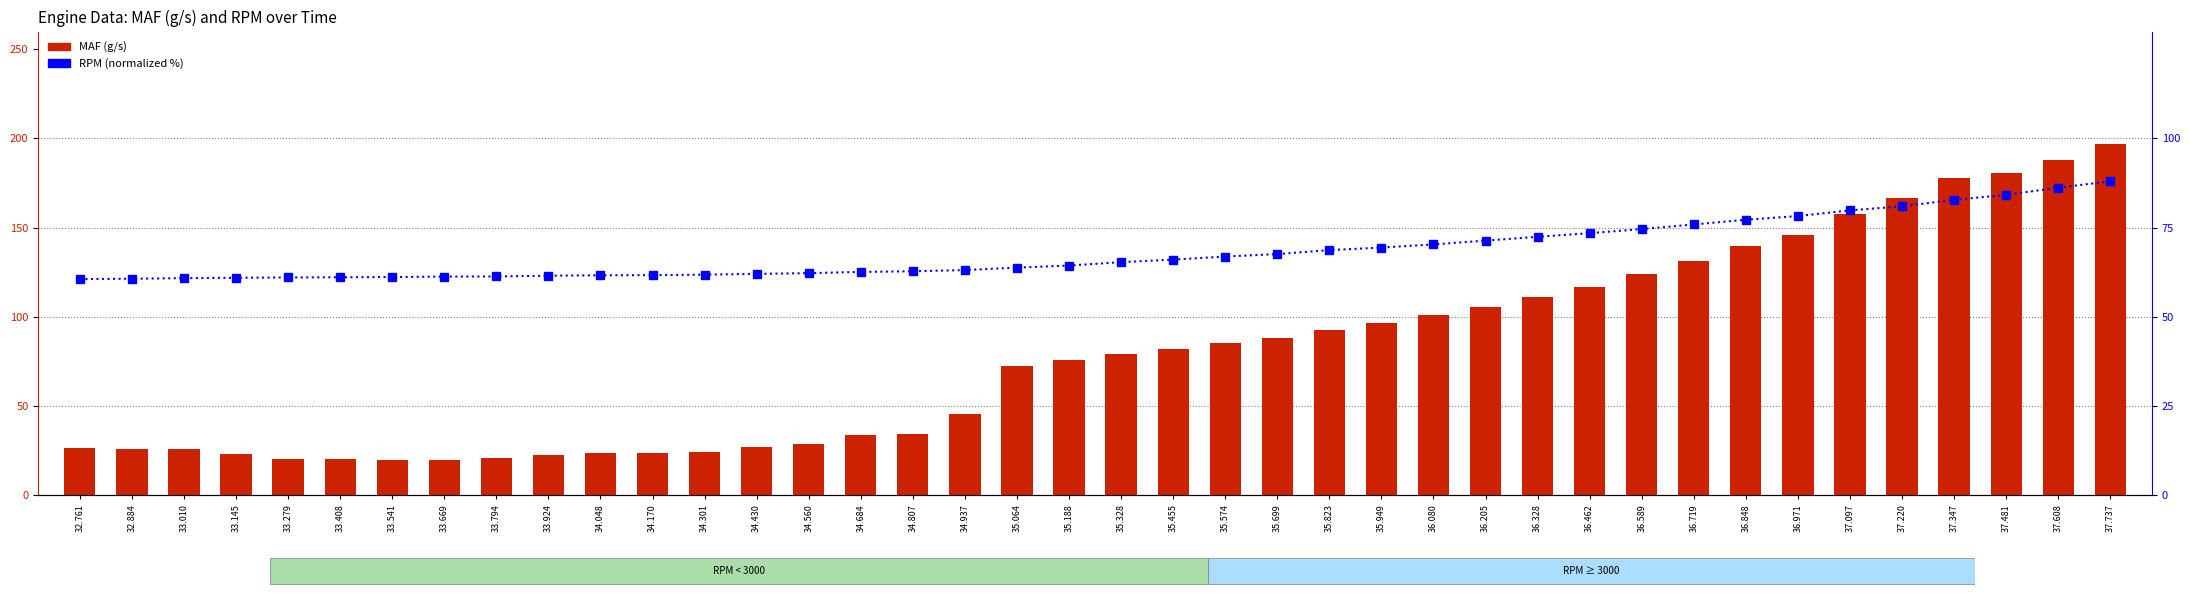

What is the total value across all series at 37.608?

274.3